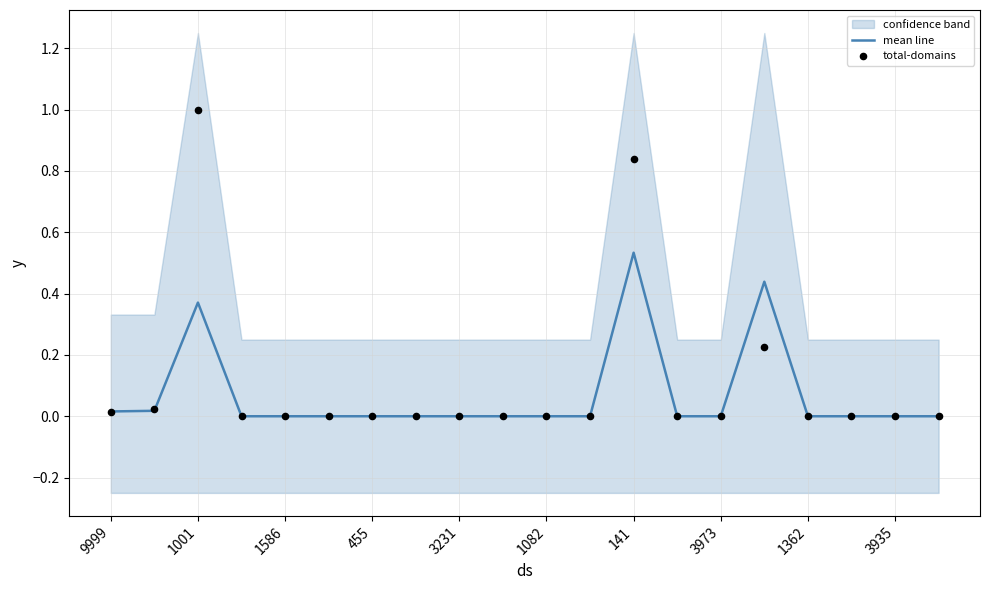

Is it true that mean line equals 0.0 at 3973?

True